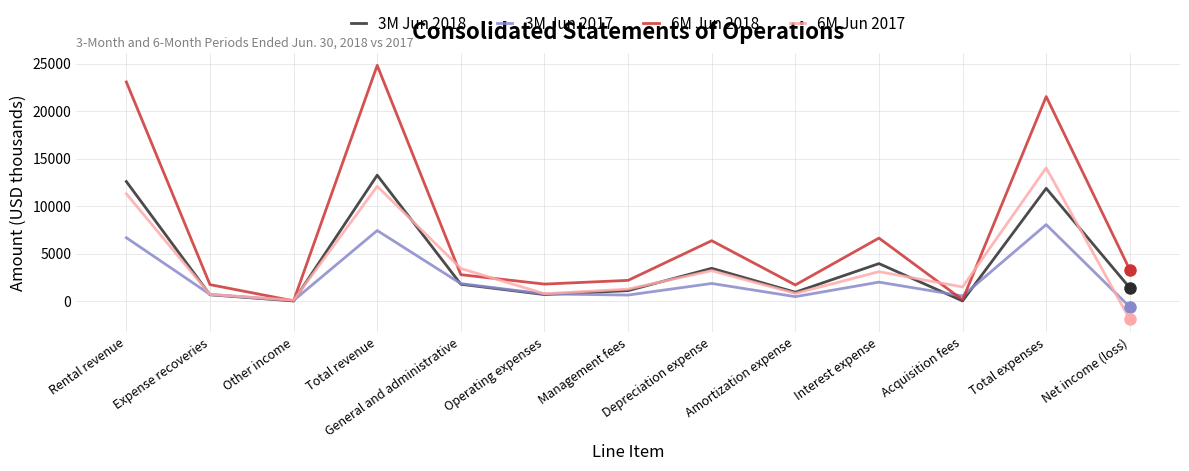

True or false: 3M Jun 2017 has a value of 13354 at Total revenue.

False